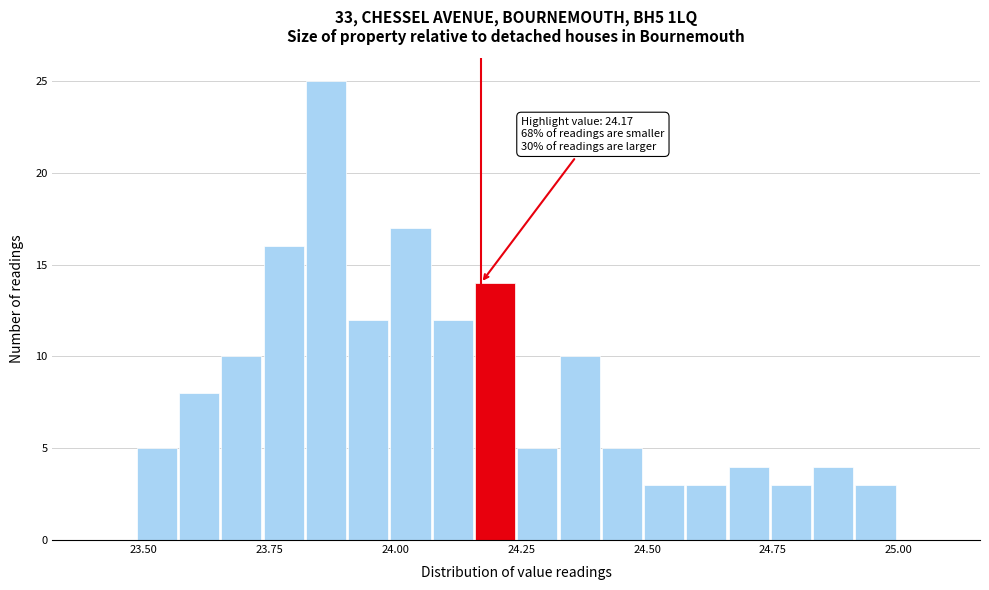

Around what value on the x-axis is the tallest bar? Give the approximate position of its centre, as read against the axis.

23.85